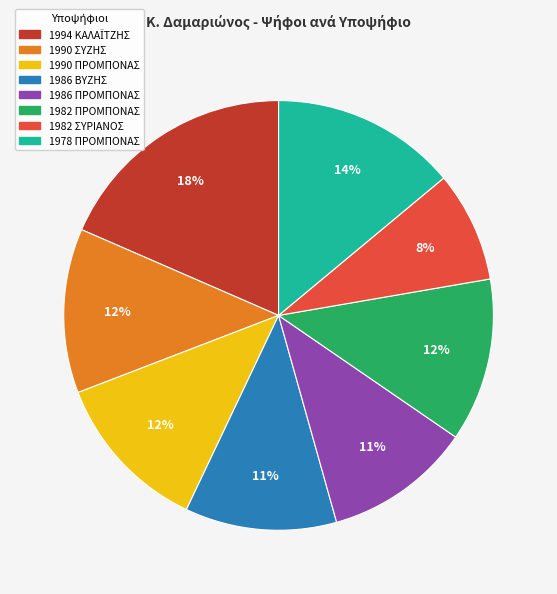

Count the number of slices in the pie.

8